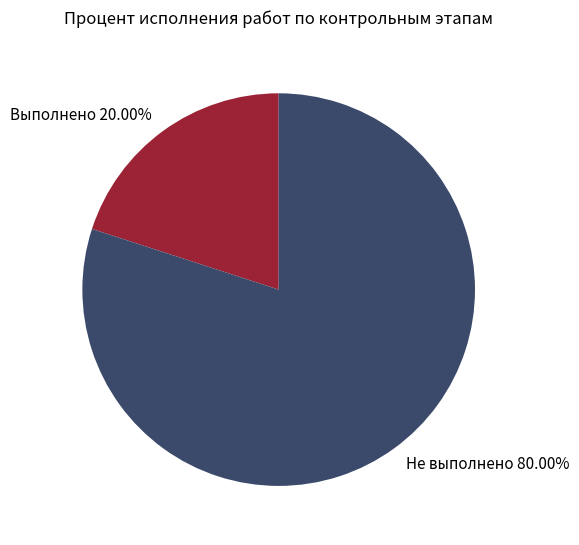

What is the ratio of the value at Не выполнено 80.00% to the value at Выполнено 20.00%?

4.0